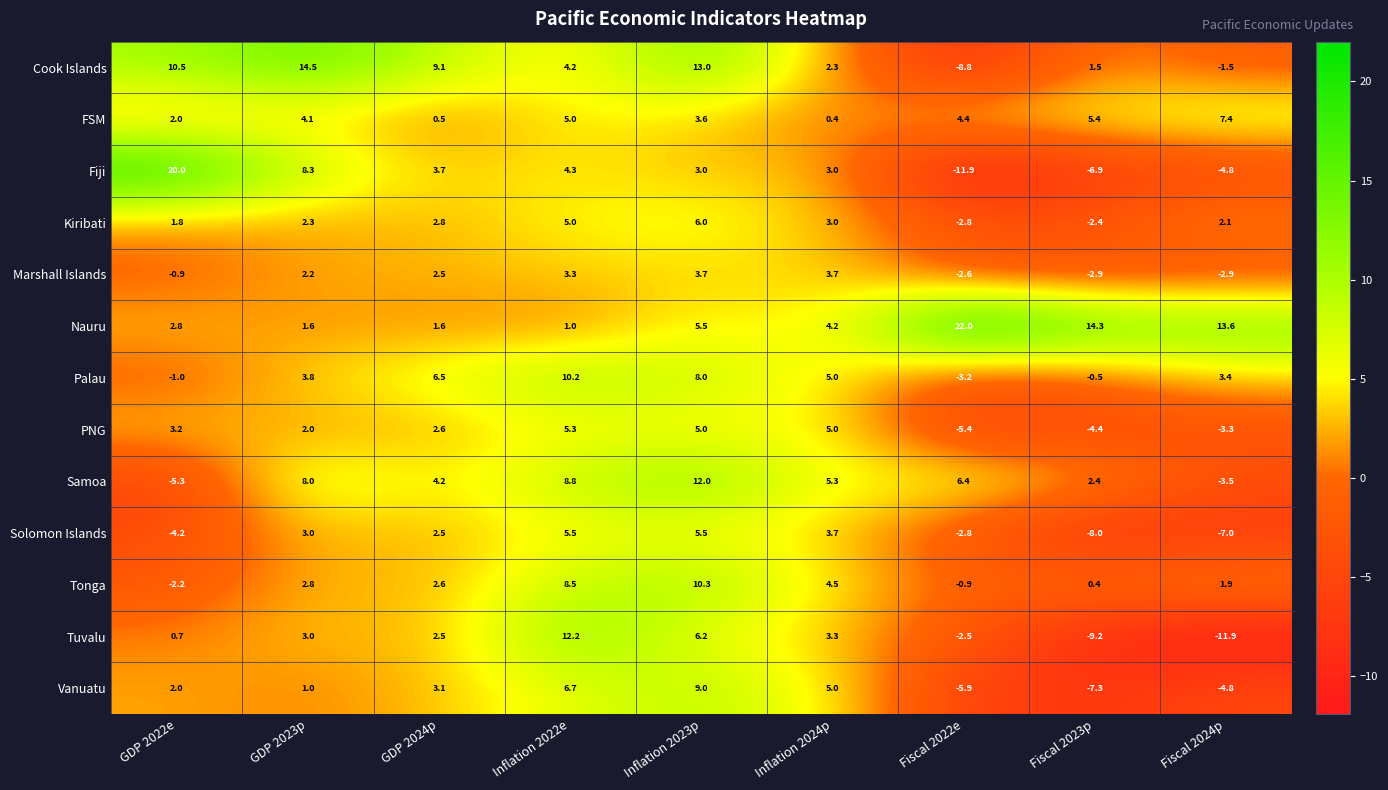

The Palau series shows 10.2 at Inflation 2022e. True or false?

True